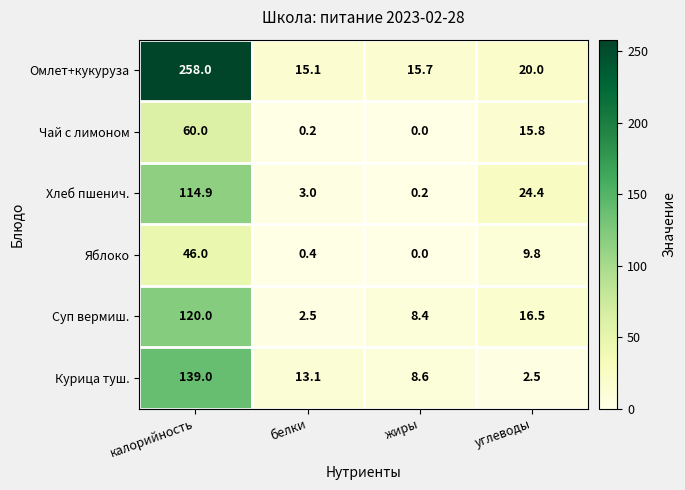

Which category has the lowest value in the Чай с лимоном series?

жиры